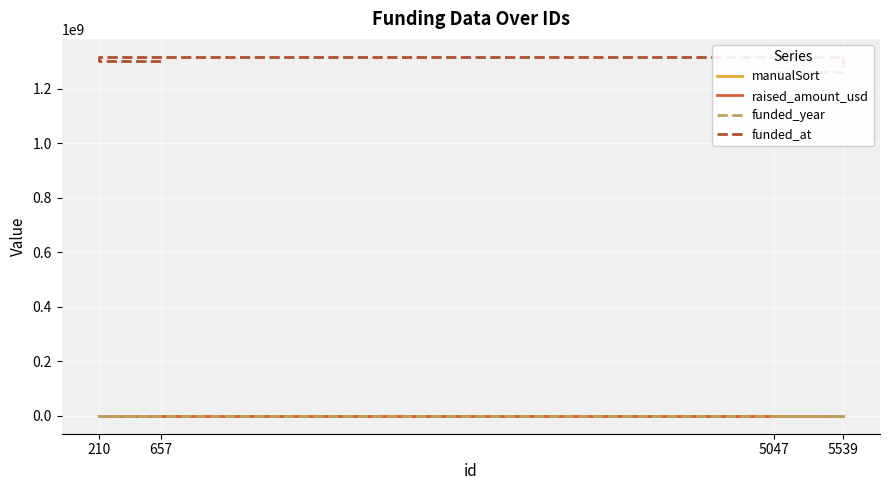

What is the highest value of the manualSort series?

5539